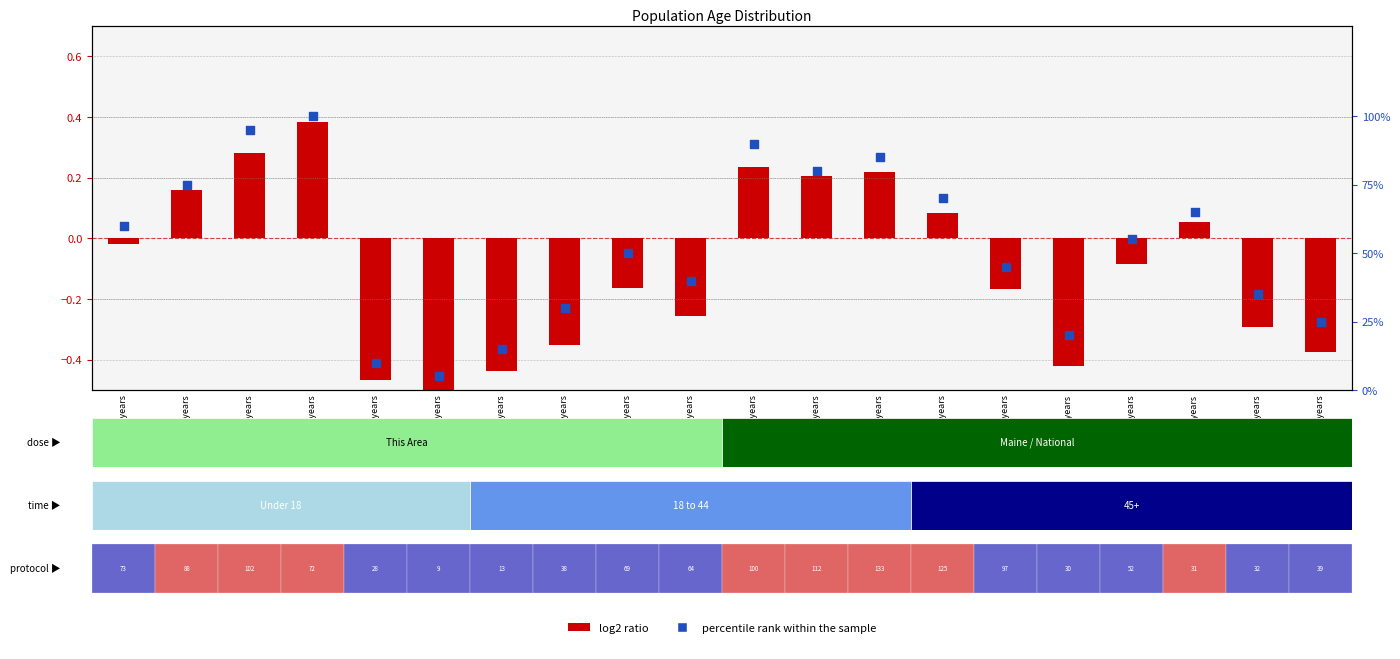

Is the value of log2 ratio at 40 to 44 years greater than the value of percentile rank within the sample at 35 to 39 years?

No